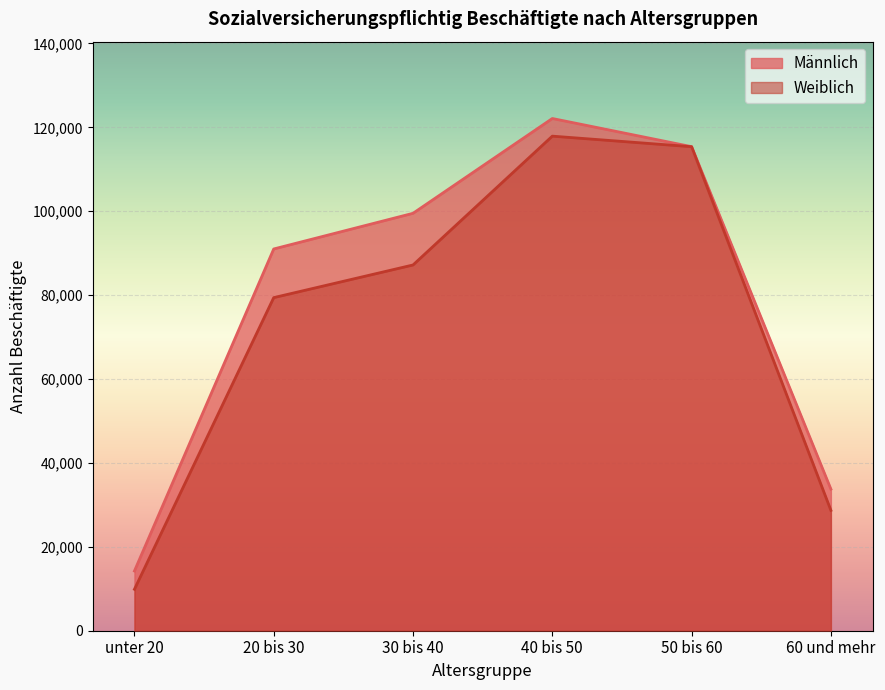

Between 40 bis 50 and 50 bis 60, which series saw the biggest shift?

Männlich